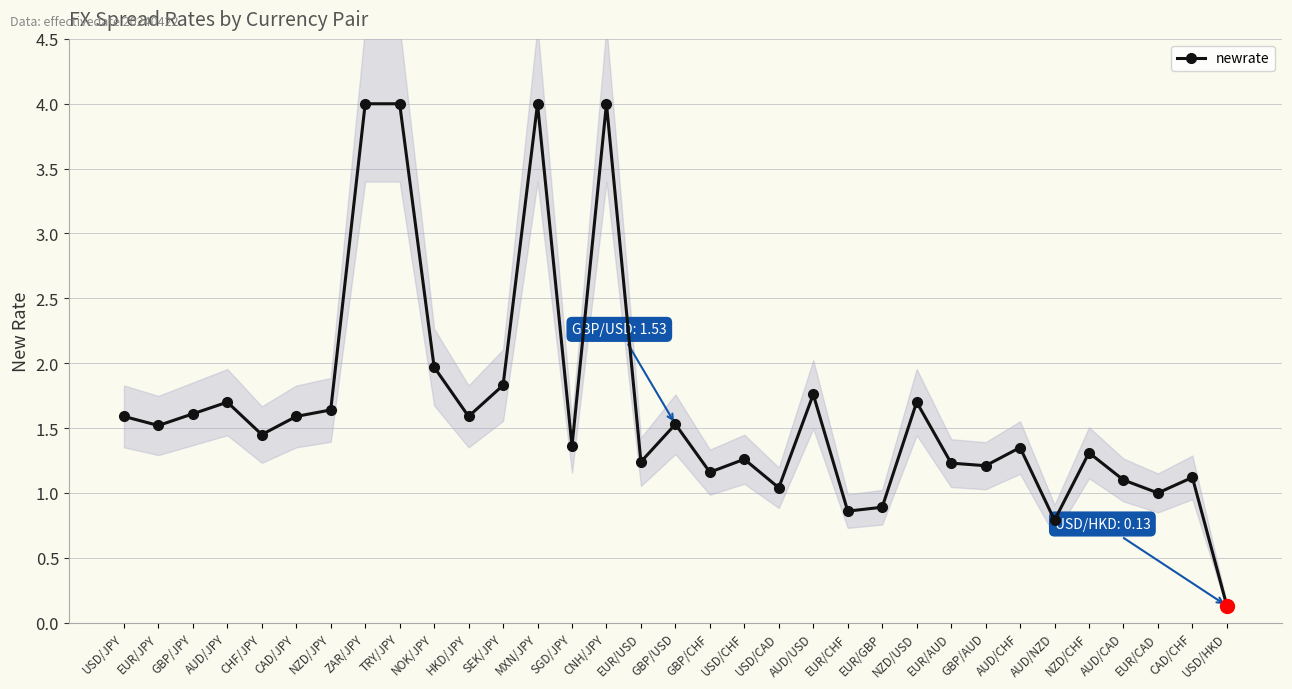

How many data points are less than 1?

4